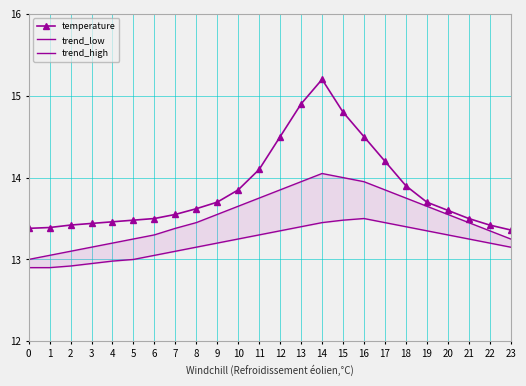

Which has a higher value, 5 or 19?

19